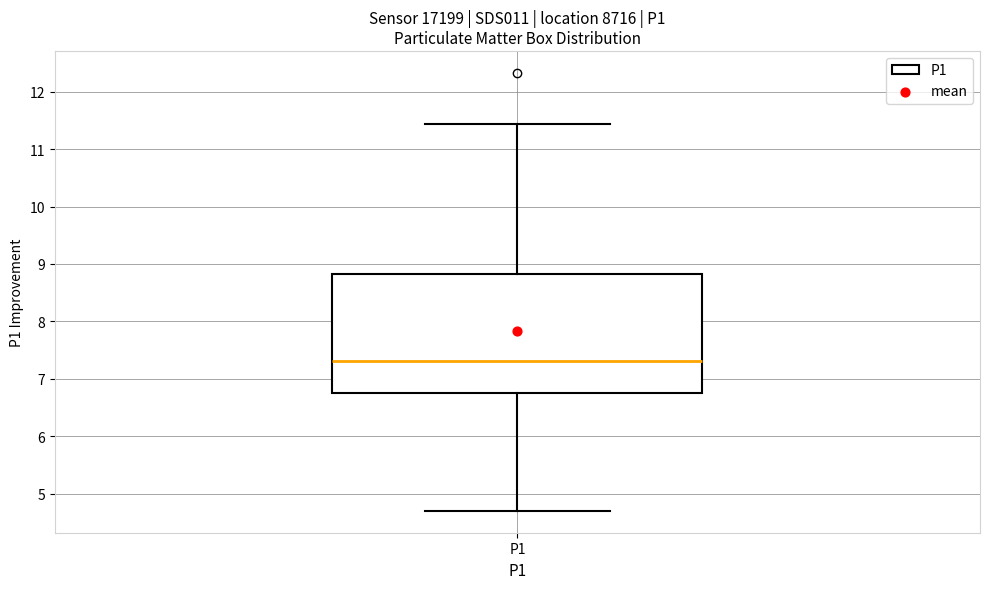

Where is the upper edge of the box for P1 on the y-axis? The values are not printed on the chart, so give them approximately, as read against the axis.

8.8